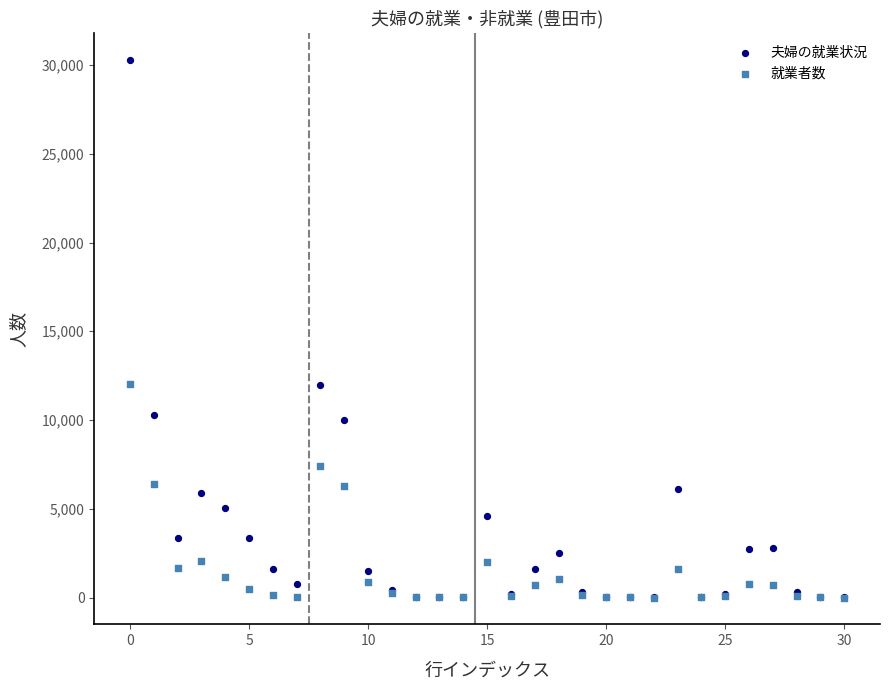

What are all the series names shown in the legend?

夫婦の就業状況, 就業者数